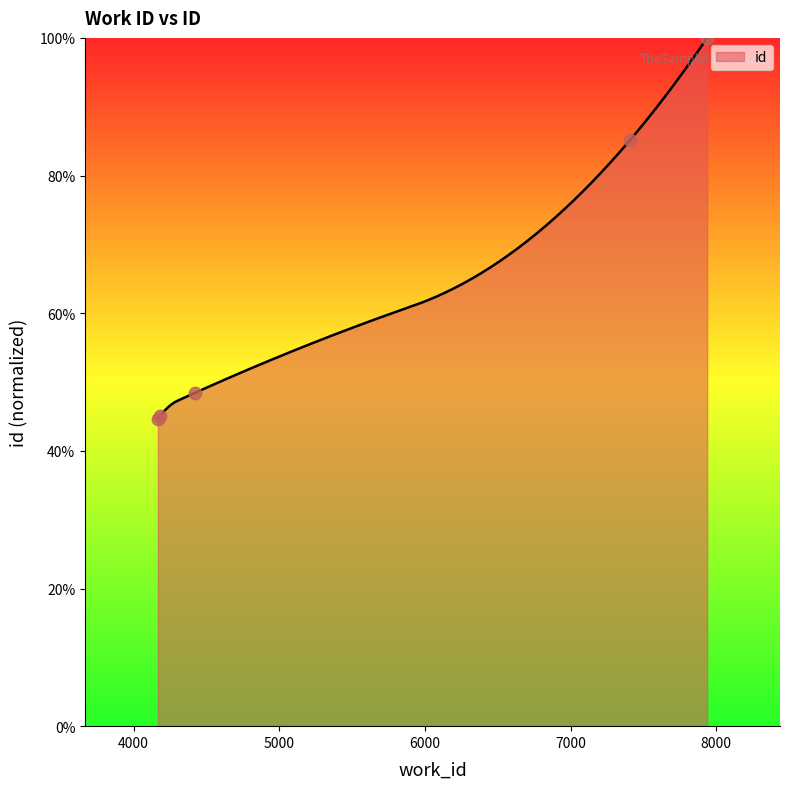

Which has a higher value, 4183 or 4425?

4425